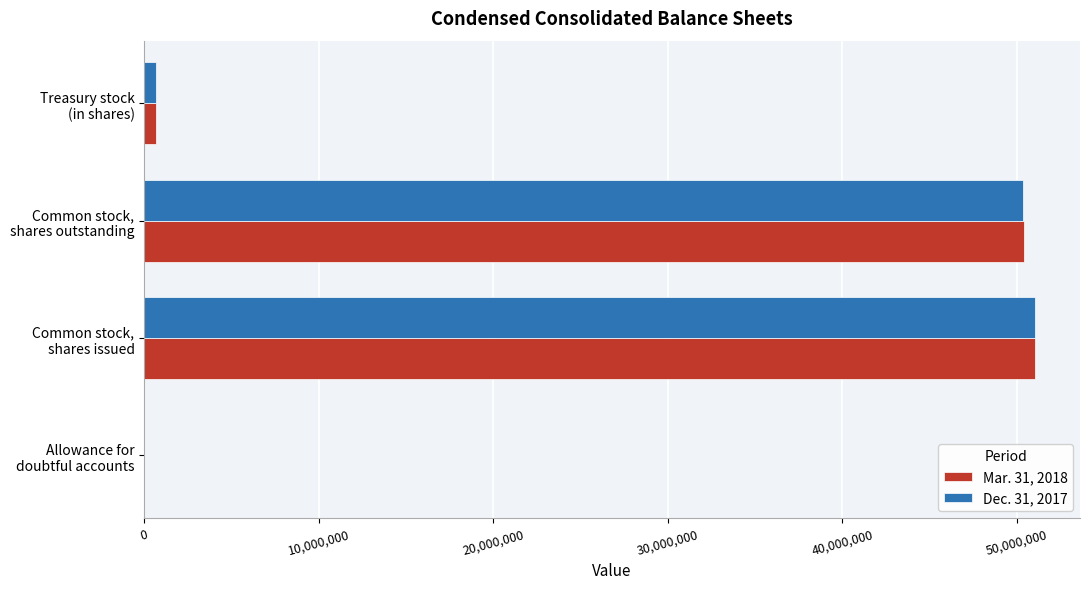

What is the maximum value shown in the chart?

51055747